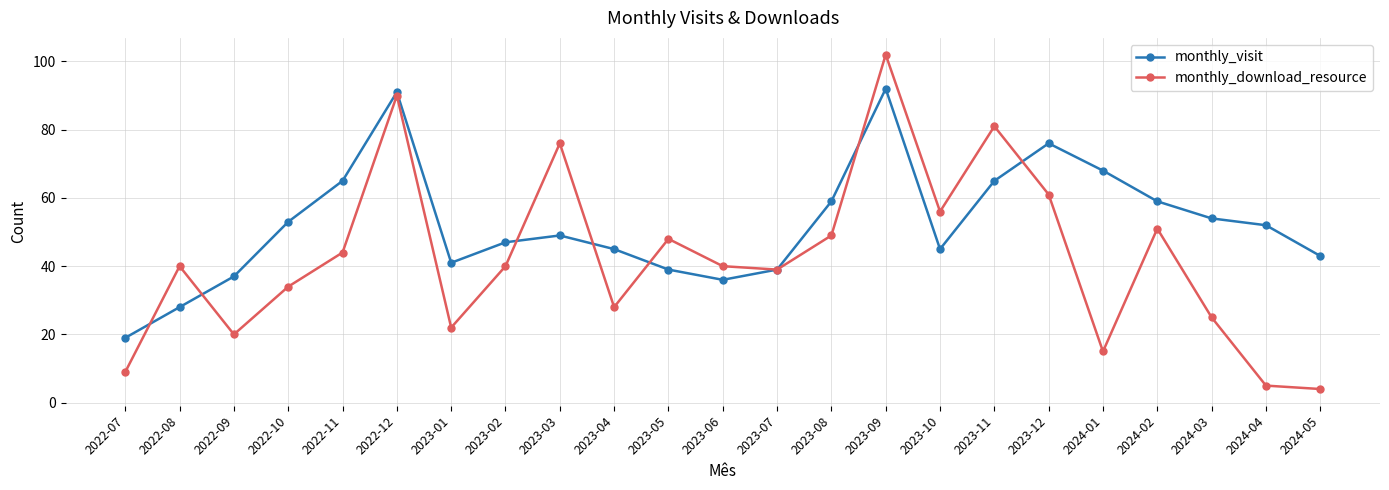

What is the total value across all series at 2023-12?

137